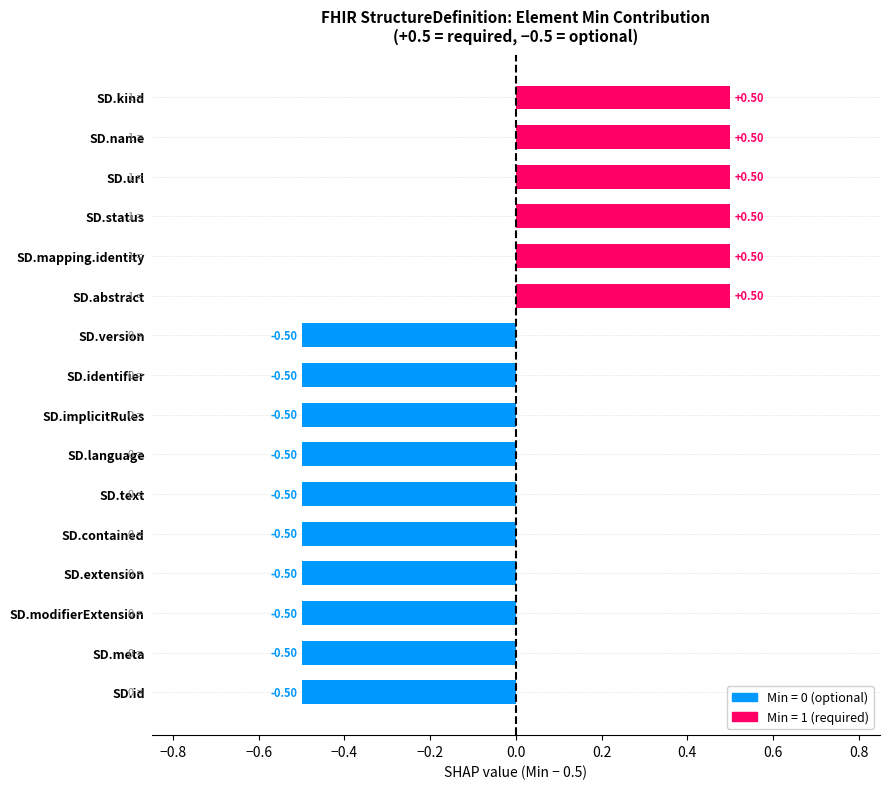

How many values are below 0?

10